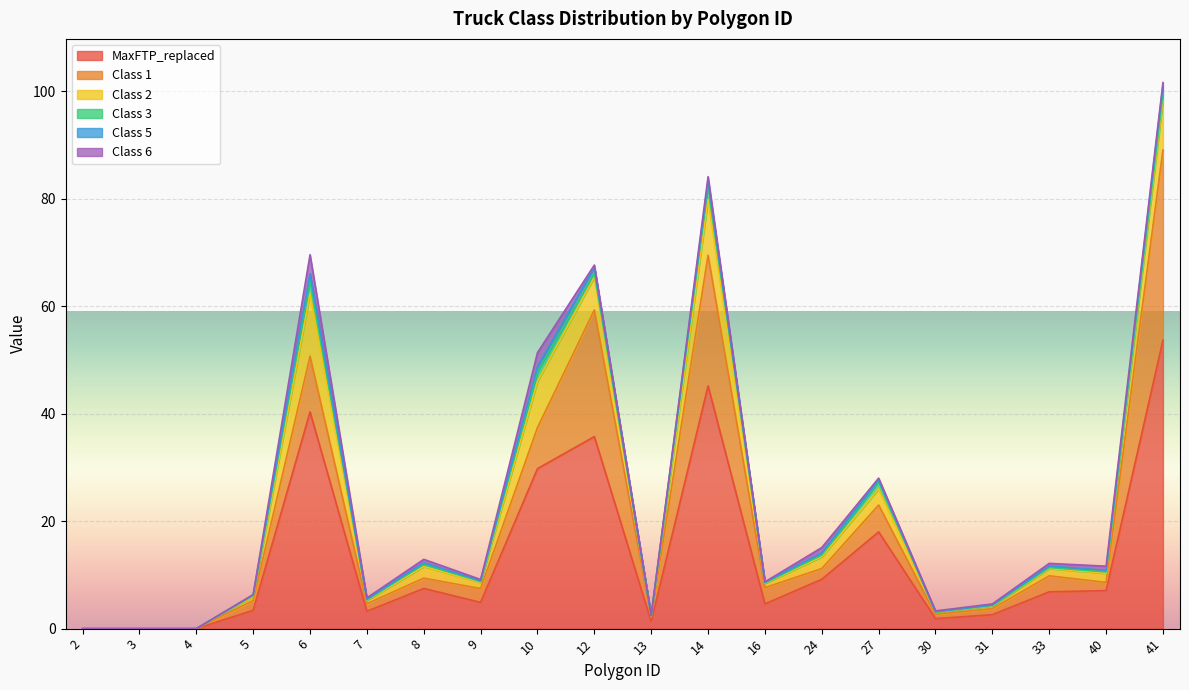

Is the value of MaxFTP_replaced at 4 greater than the value of Class 6 at 41?

No